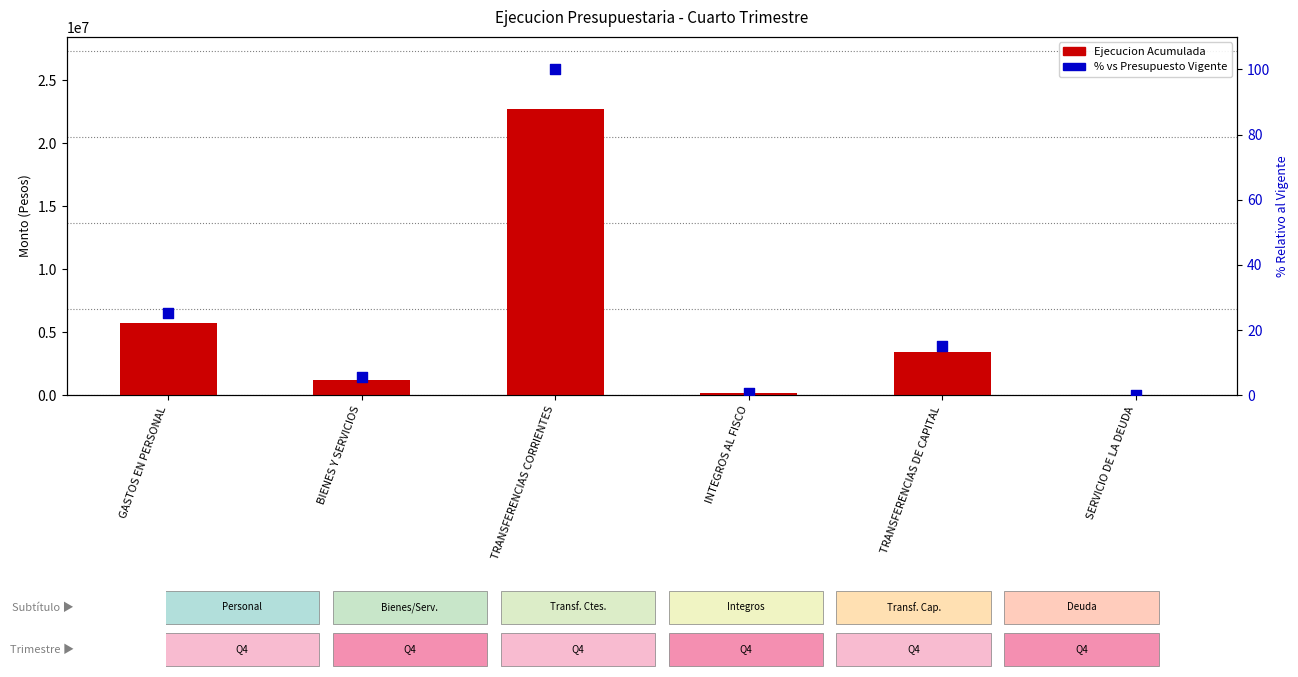

Is the value of % vs Presupuesto Vigente (norm) at SERVICIO DE LA DEUDA greater than the value of Ejecucion Acumulada at SERVICIO DE LA DEUDA?

No